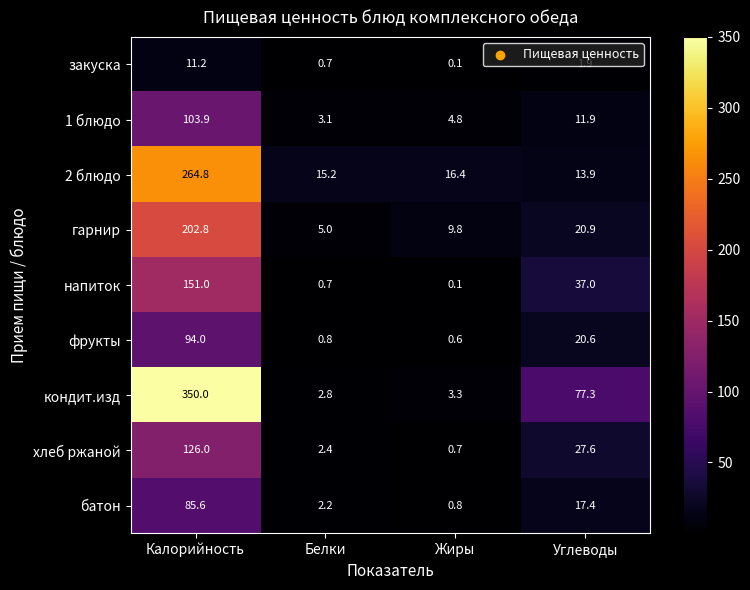

How many values in the закуска series exceed 1?

2